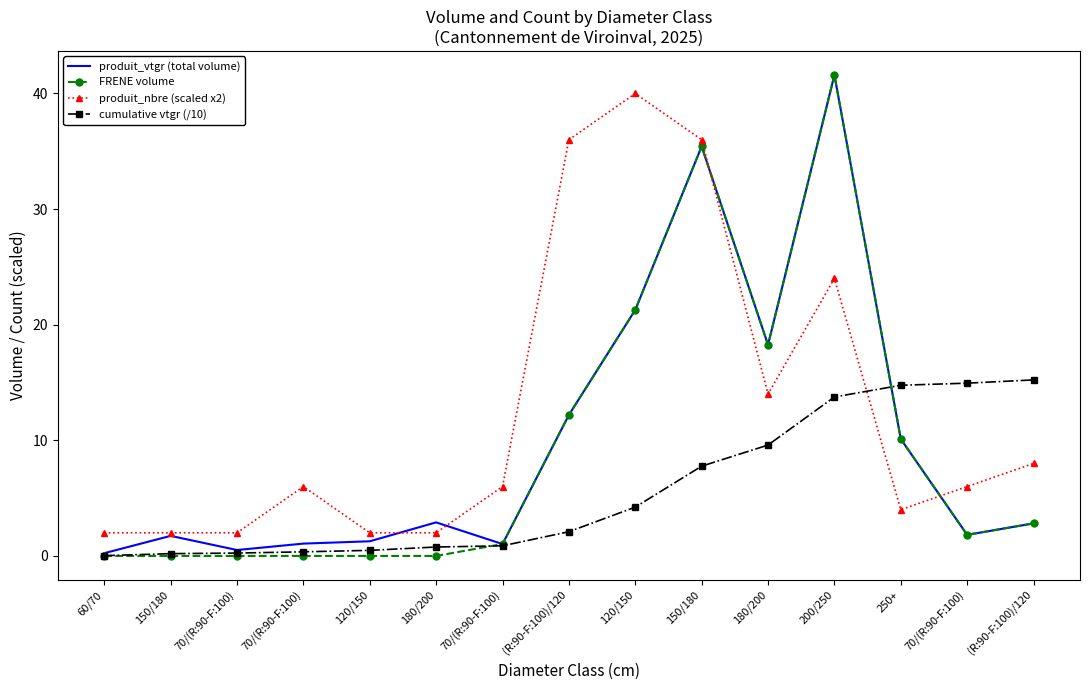

What are all the series names shown in the legend?

produit_vtgr (total volume), FRENE volume, produit_nbre (scaled x2), cumulative vtgr (/10)